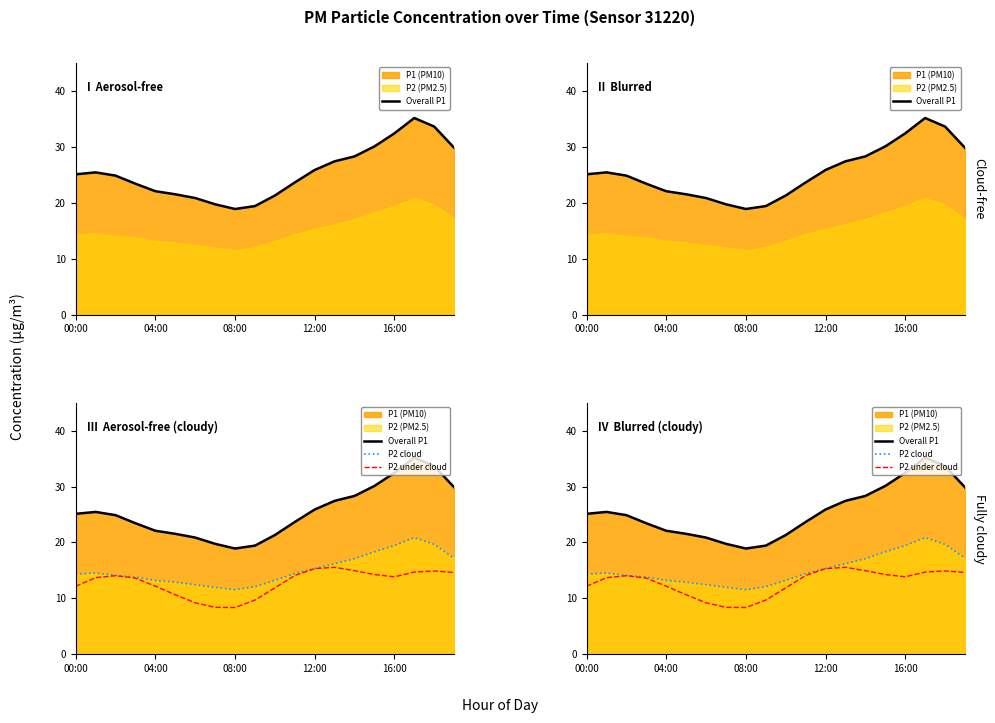

At how many categories does at least one series exceed 29?

5